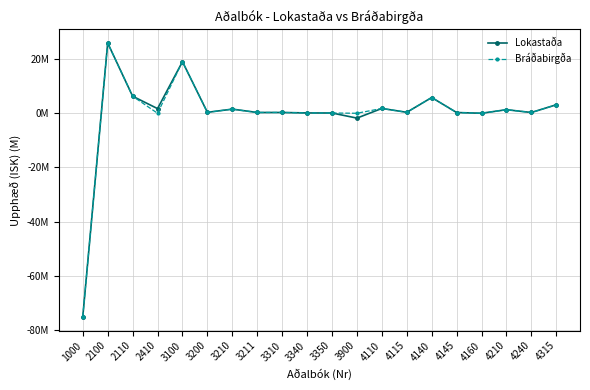

What is the difference between the second highest and second lowest values in the Lokastaða series?

20.8